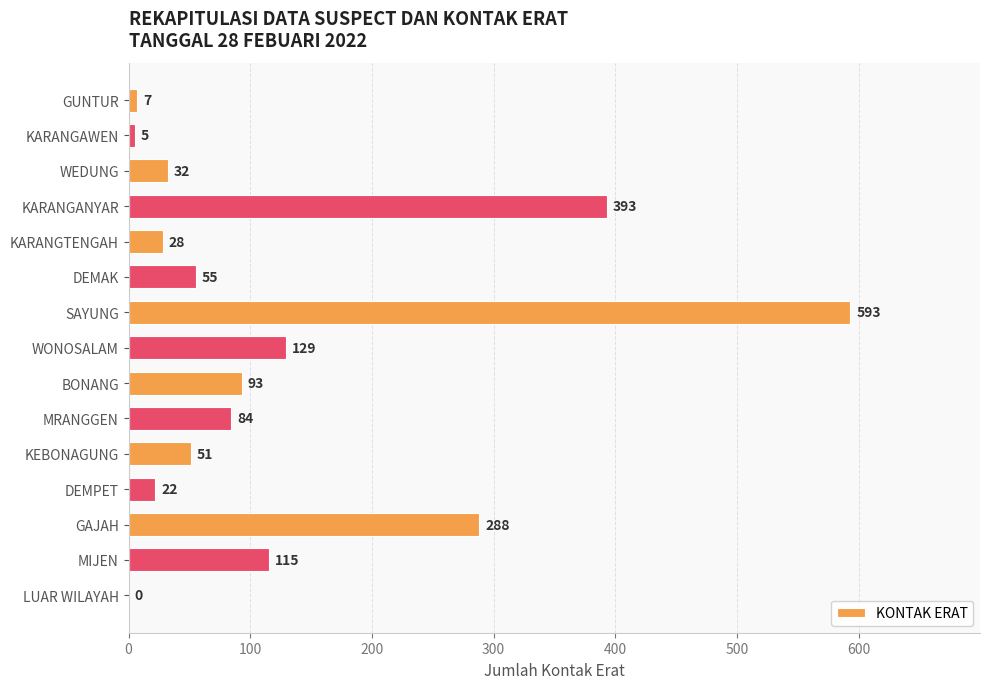

What is the ratio of the value at GAJAH to the value at KARANGTENGAH?

10.3